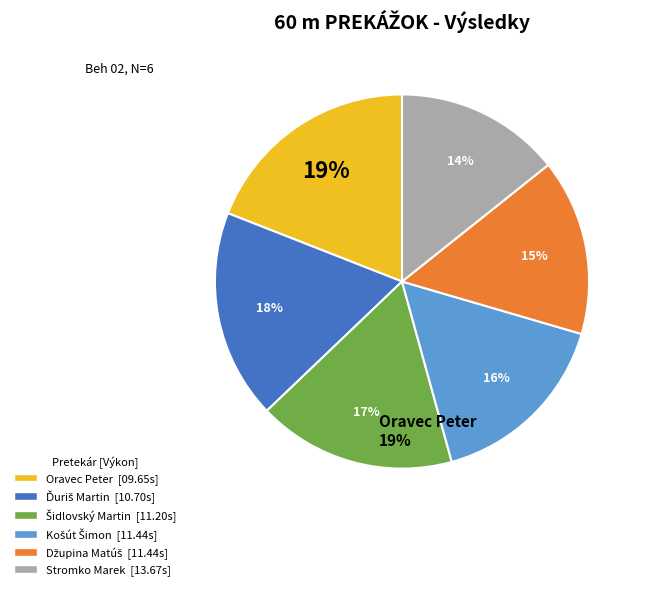

Is it true that Oravec Peter is 25% of the pie?

False